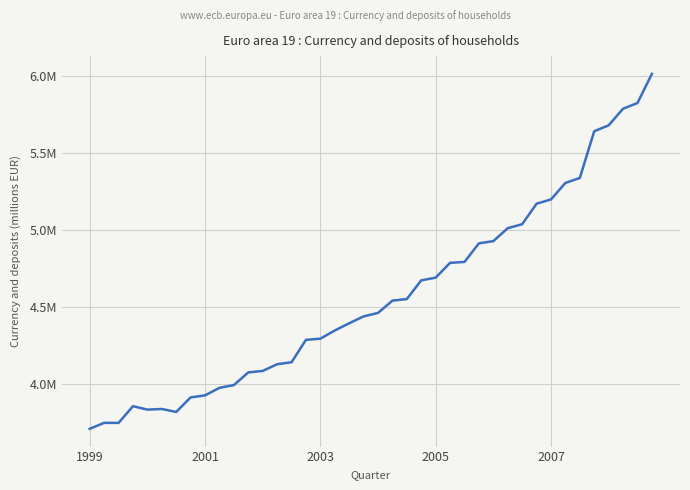

Does the chart have visible grid lines?

Yes